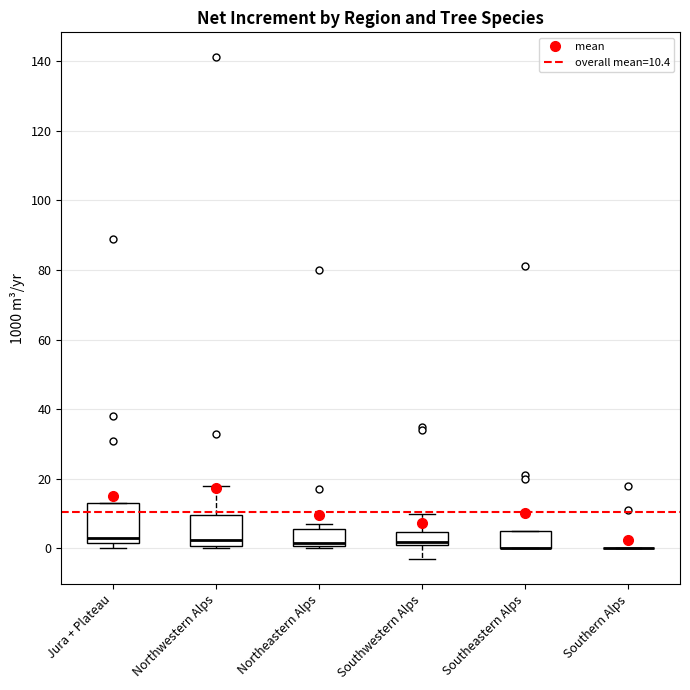

Reading left to right, transcribe this box plot: for each box, give where its median line is, the range the box spans, and where its two whiskers end, as read against the y-axis. The values are not printed on the chart, so give them approximately, as read against the axis.

Jura + Plateau: median 4, box 2 to 14, whiskers 0 to 14
Northwestern Alps: median 2, box 0 to 10, whiskers 0 (just below the box's lower edge) to 18
Northeastern Alps: median 2, box 0 to 6, whiskers 0 (just below the box's lower edge) to 8
Southwestern Alps: median 2 (just above the box's lower edge), box 2 to 4, whiskers -2 to 10
Southeastern Alps: median 0 (drawn on the box's lower edge), box 0 to 6, whiskers 0 to 6
Southern Alps: box collapsed to a line at 0, whiskers 0 to 0